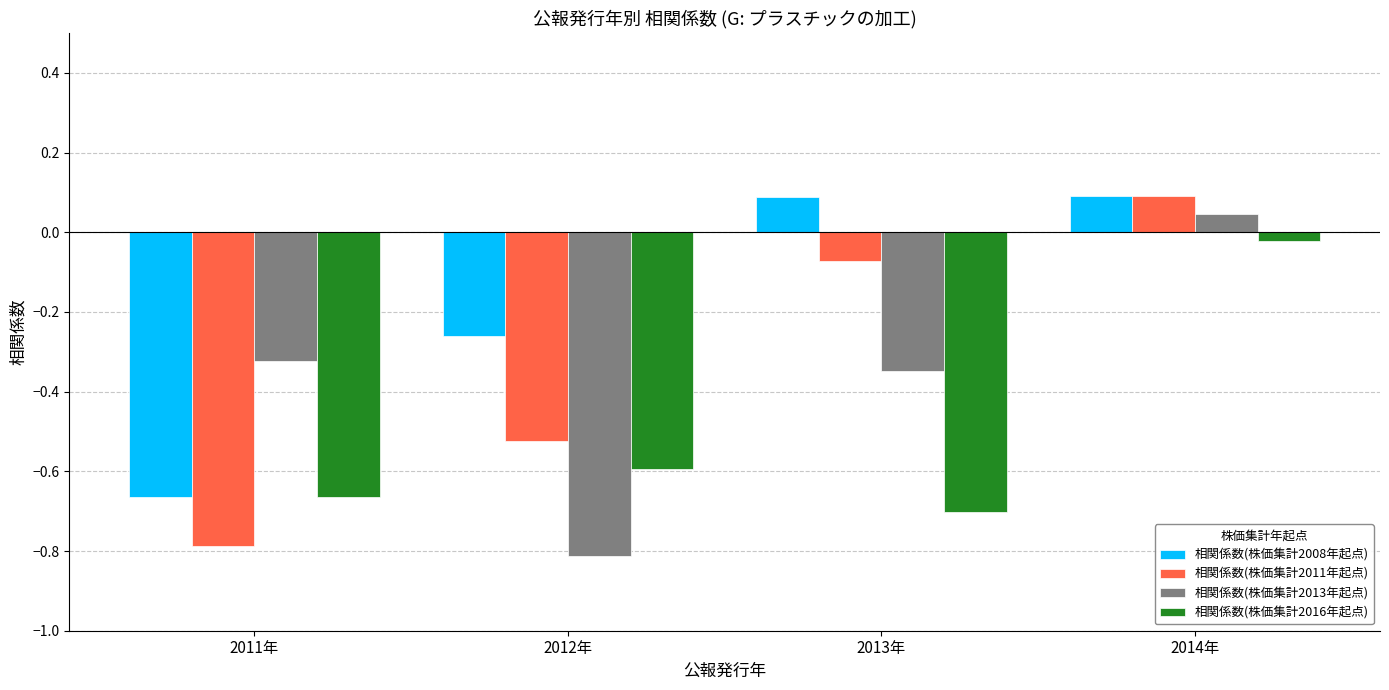

How many bars are there in each group?

4